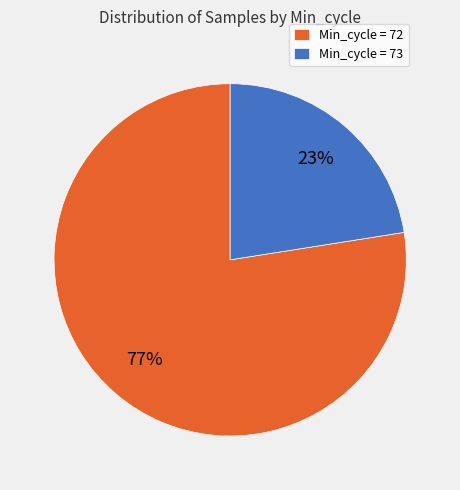

Combined, do Min_cycle = 73 and Min_cycle = 72 account for over 50%?

Yes